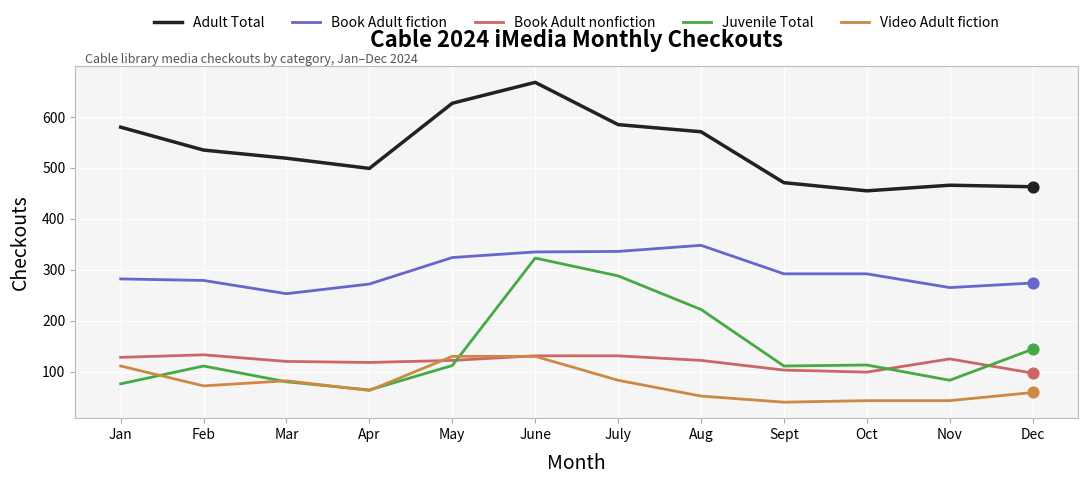

What are all the series names shown in the legend?

Adult Total, Book Adult fiction, Book Adult nonfiction, Juvenile Total, Video Adult fiction